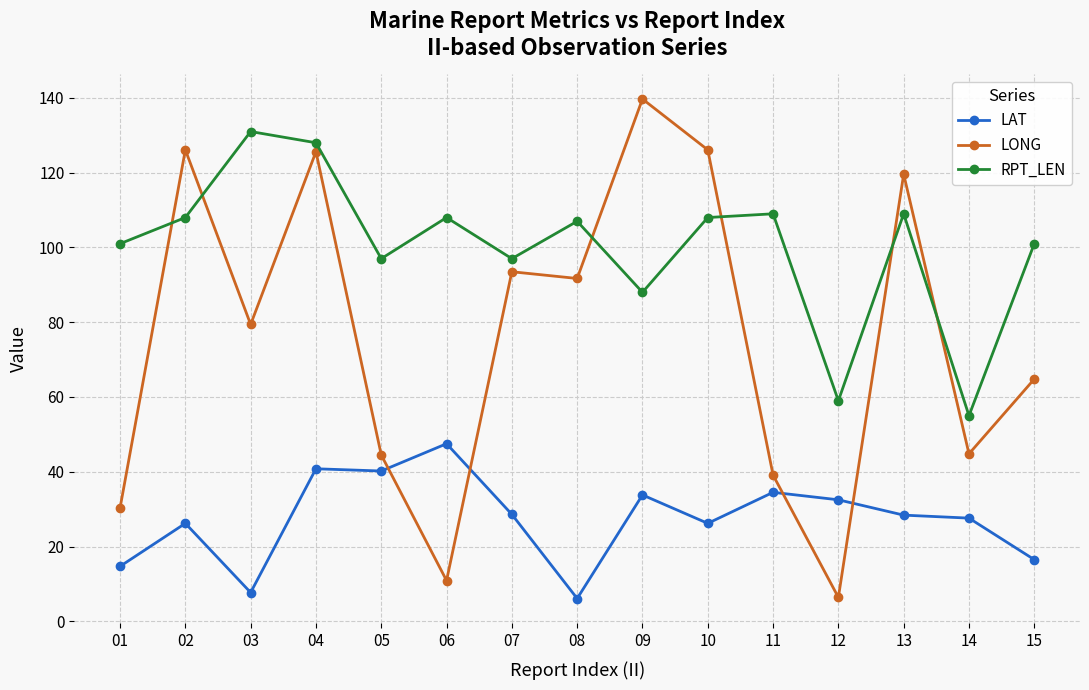

Count the number of data series in this chart.

3